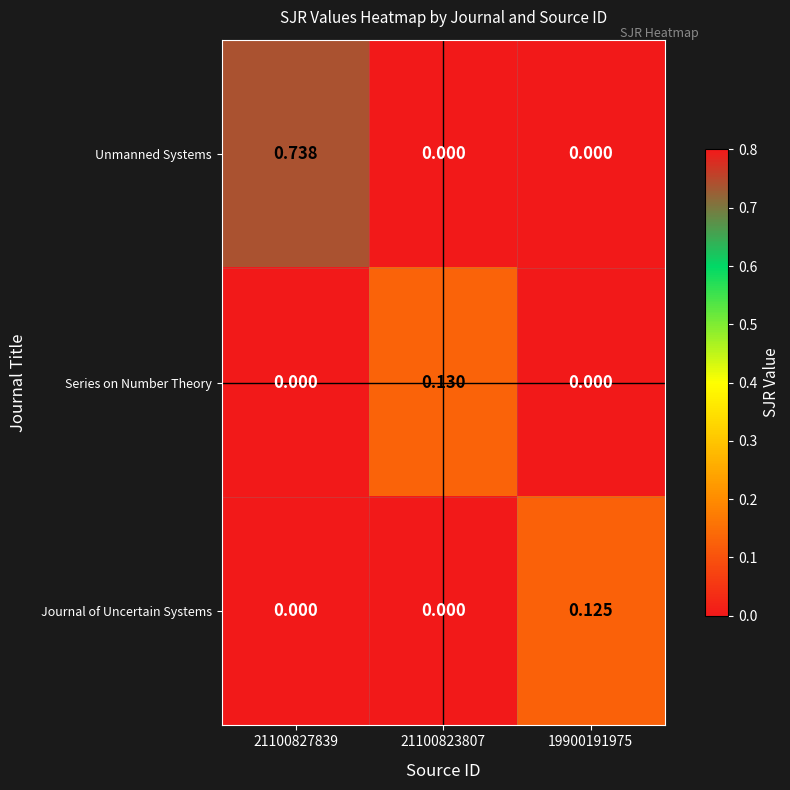

Which series has the largest total across all categories?

Unmanned Systems